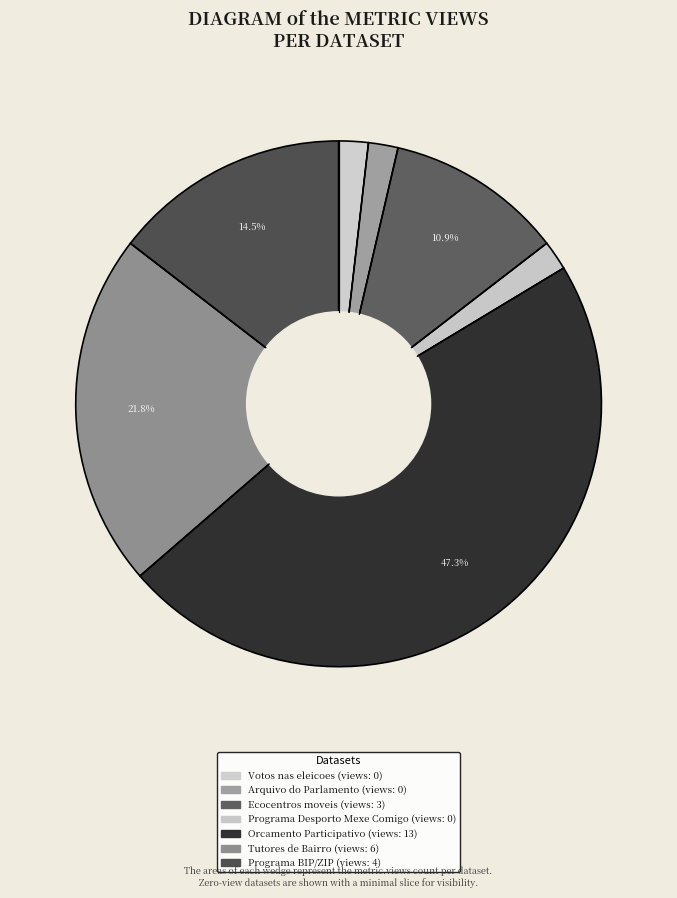

To the nearest percent, what is the average slice percentage?

14%